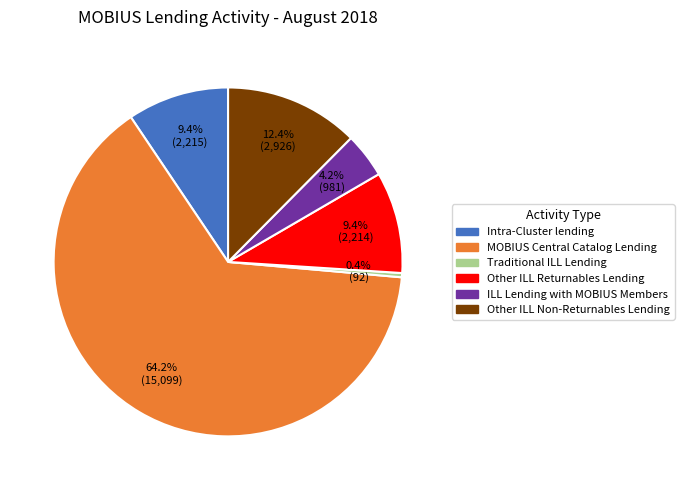

The ILL Lending with MOBIUS Members slice represents 4% of the pie. True or false?

True